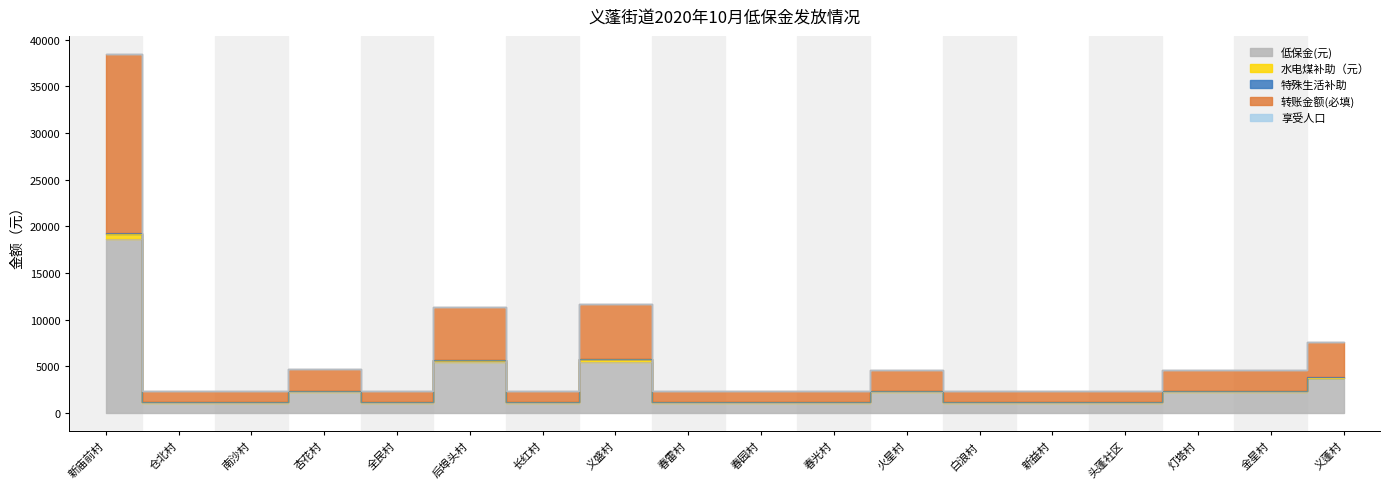

Between 火星村 and 仓北村, which is larger?

火星村